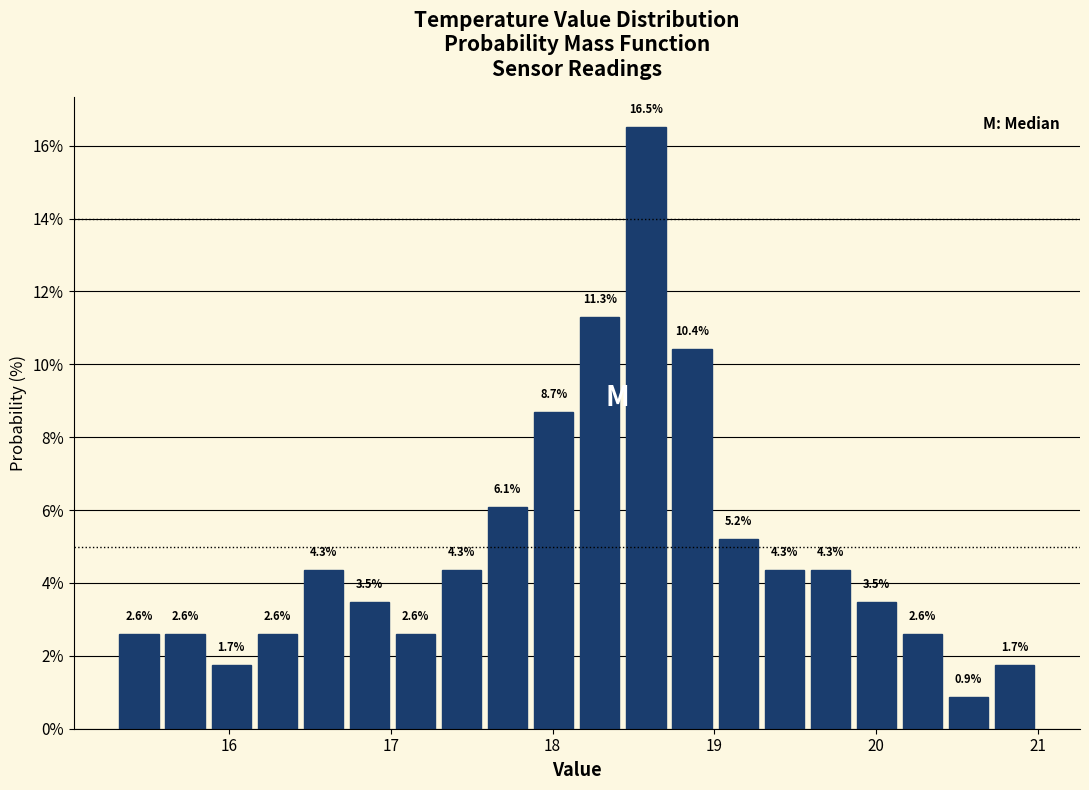

Around what value on the x-axis is the tallest bar? Give the approximate position of its centre, as read against the axis.

18.6